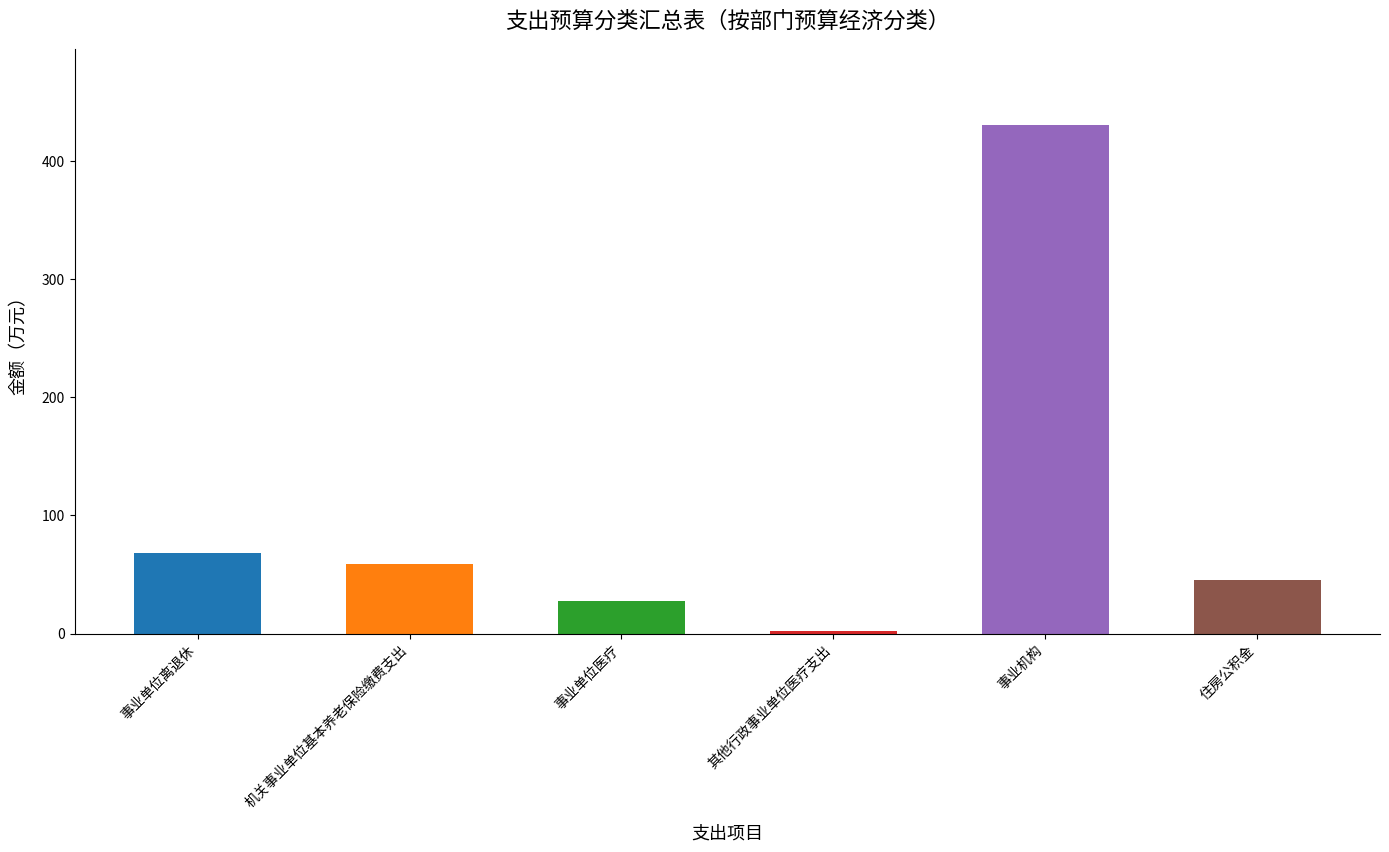

Rank the categories by value from lowest to highest.

其他行政事业单位医疗支出, 事业单位医疗, 住房公积金, 机关事业单位基本养老保险缴费支出, 事业单位离退休, 事业机构